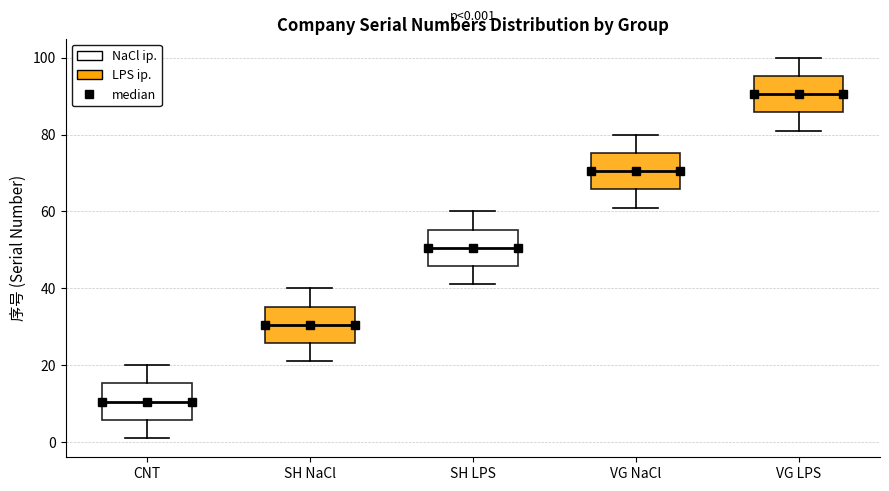

Which box has the highest median line?

VG LPS